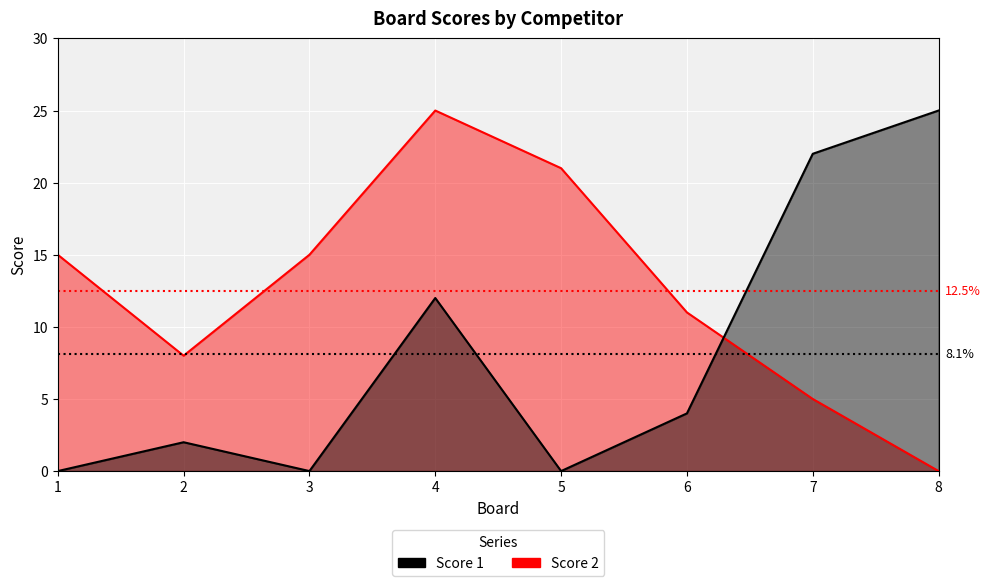

Where do Score 1 and Score 2 first cross each other?

6 and 7